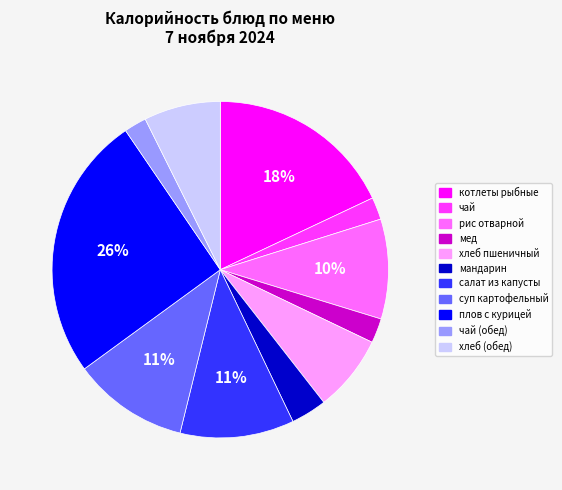

To the nearest percent, what percentage of the pie is чай?

2%